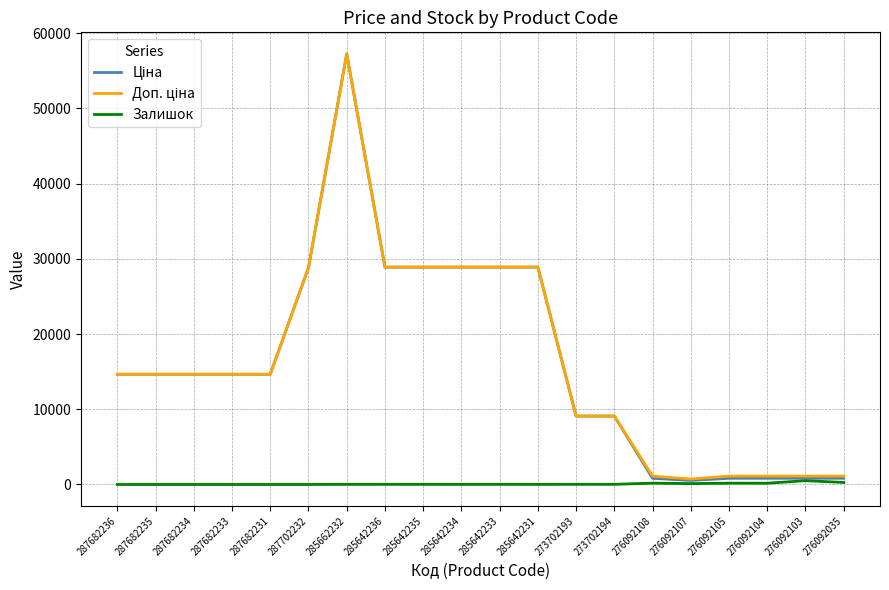

What is the maximum value shown in the chart?

57235.5